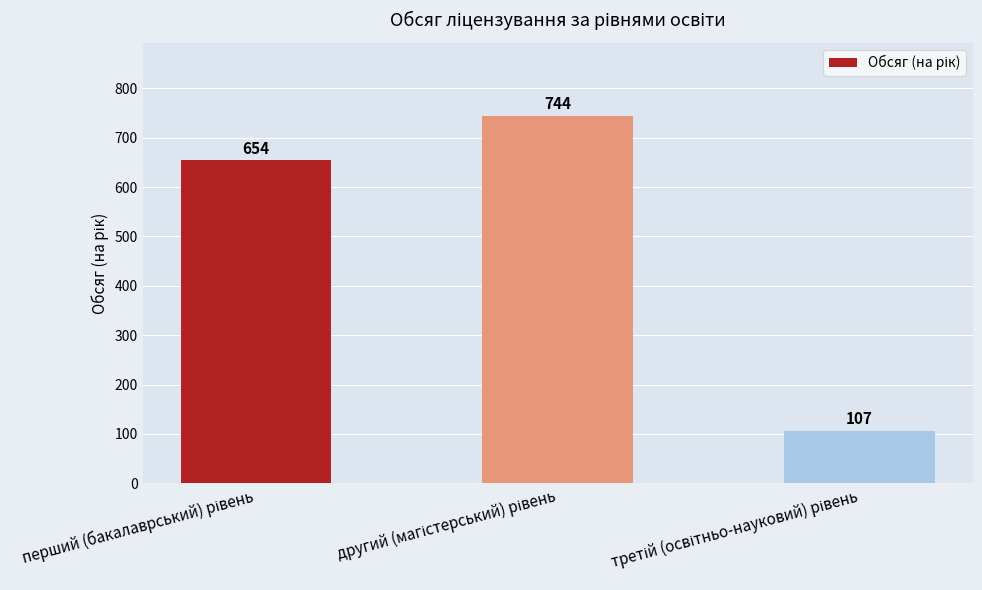

What is the difference between the second highest and minimum values?

547